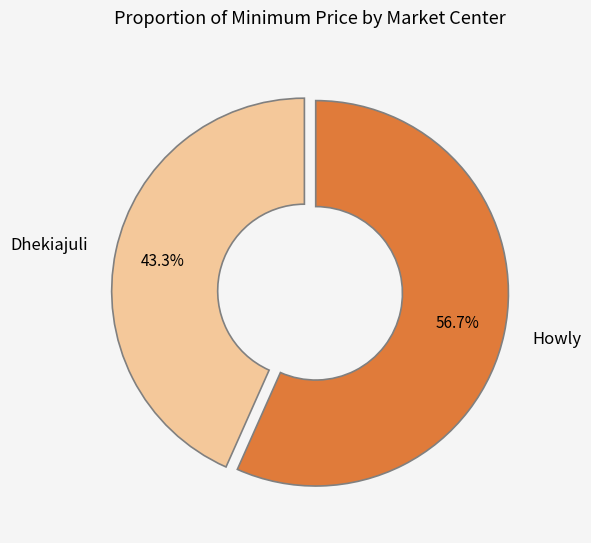

What percentage is the Howly slice, to the nearest percent?

57%